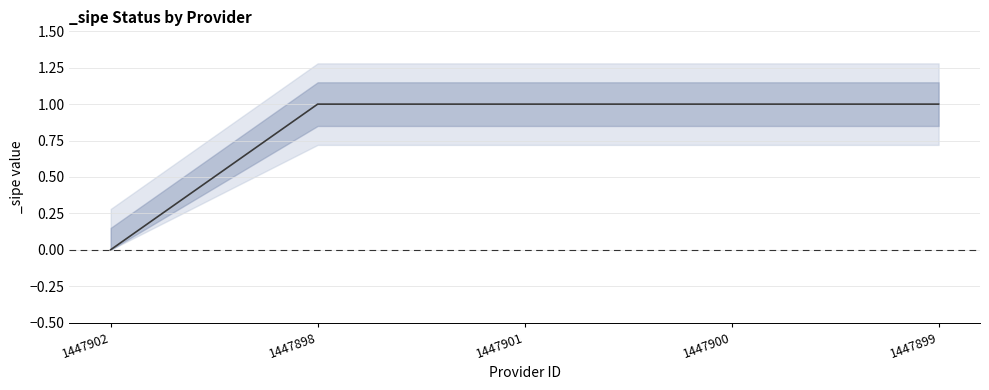

The value at 1447901 is 1. True or false?

False